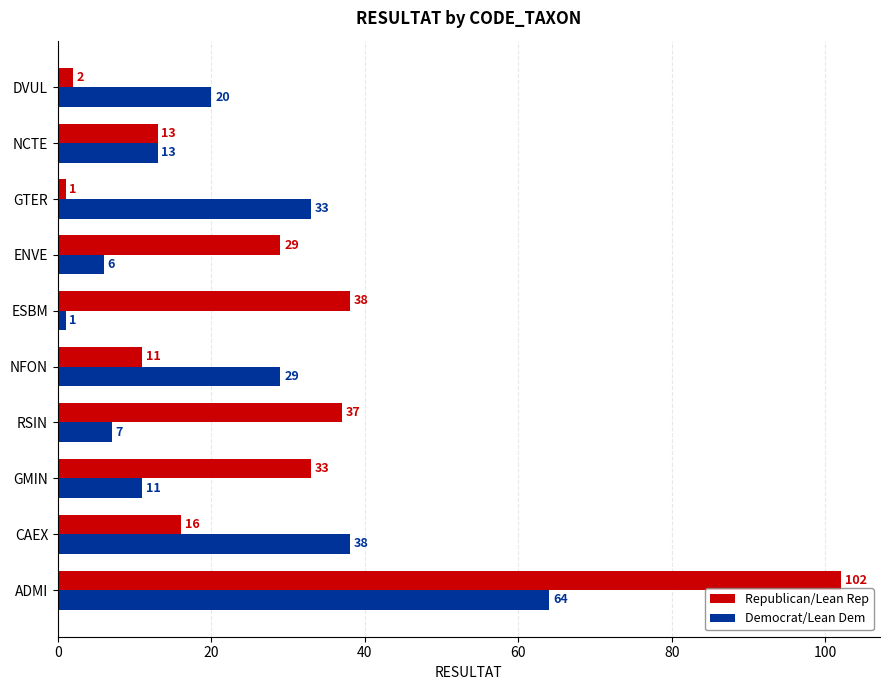

True or false: Republican/Lean Rep has a value of 52 at GMIN.

False